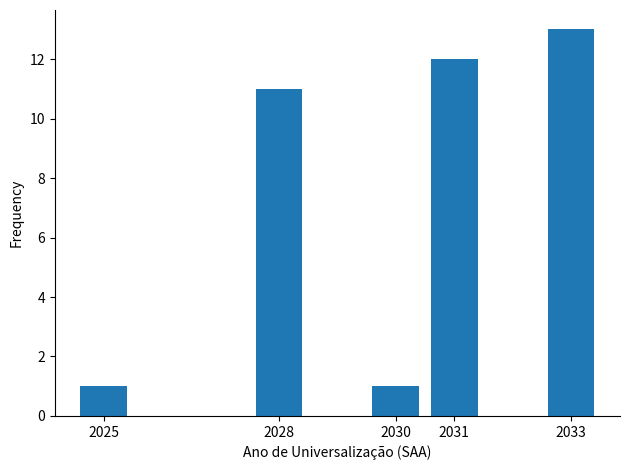

Reading right to left, transcribe all the data shown in this chart.

2033=13	2031=12	2030=1	2028=11	2025=1